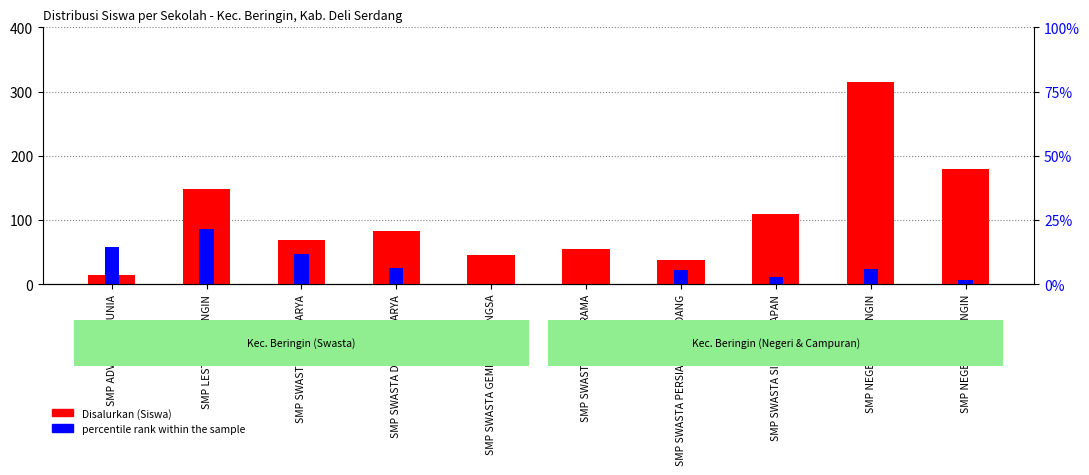

Reading left to right, list all the values displayed in this chart.

Disalurkan (Siswa): SMP ADVENT RAMUNIA=14.0	SMP LESTARI BERINGIN=148.0	SMP SWASTA AWAL KARYA=69.0	SMP SWASTA DHARMA KARYA=82.0	SMP SWASTA GEMILANG BANGSA=46.0	SMP SWASTA JAYA KRAMA=54.0	SMP SWASTA PERSIAPAN SERDANG=37.0	SMP SWASTA SINAR HARAPAN=109.0	SMP NEGERI 1 BERINGIN=315.0	SMP NEGERI 2 BERINGIN=179.0
percentile rank within the sample: SMP ADVENT RAMUNIA=14.3	SMP LESTARI BERINGIN=21.6	SMP SWASTA AWAL KARYA=11.6	SMP SWASTA DHARMA KARYA=6.1	SMP SWASTA GEMILANG BANGSA=0.0	SMP SWASTA JAYA KRAMA=0.0	SMP SWASTA PERSIAPAN SERDANG=5.4	SMP SWASTA SINAR HARAPAN=2.8	SMP NEGERI 1 BERINGIN=6.0	SMP NEGERI 2 BERINGIN=1.7